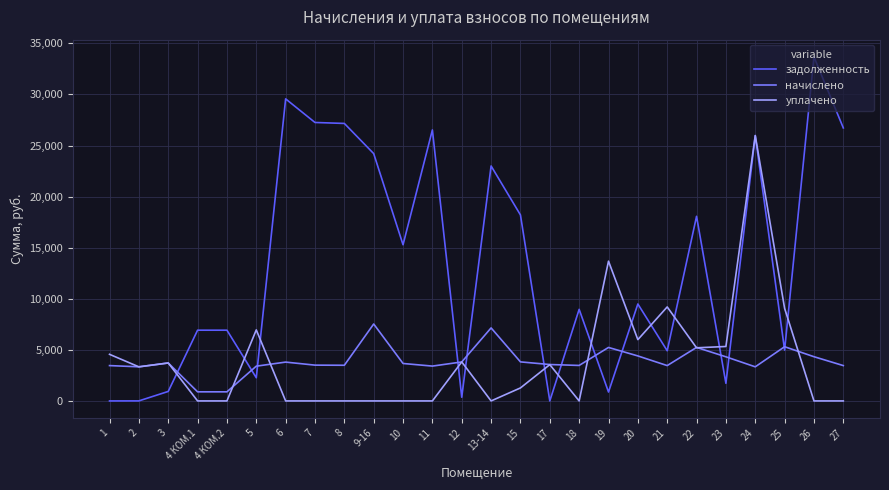

How many lines are shown in the chart?

3